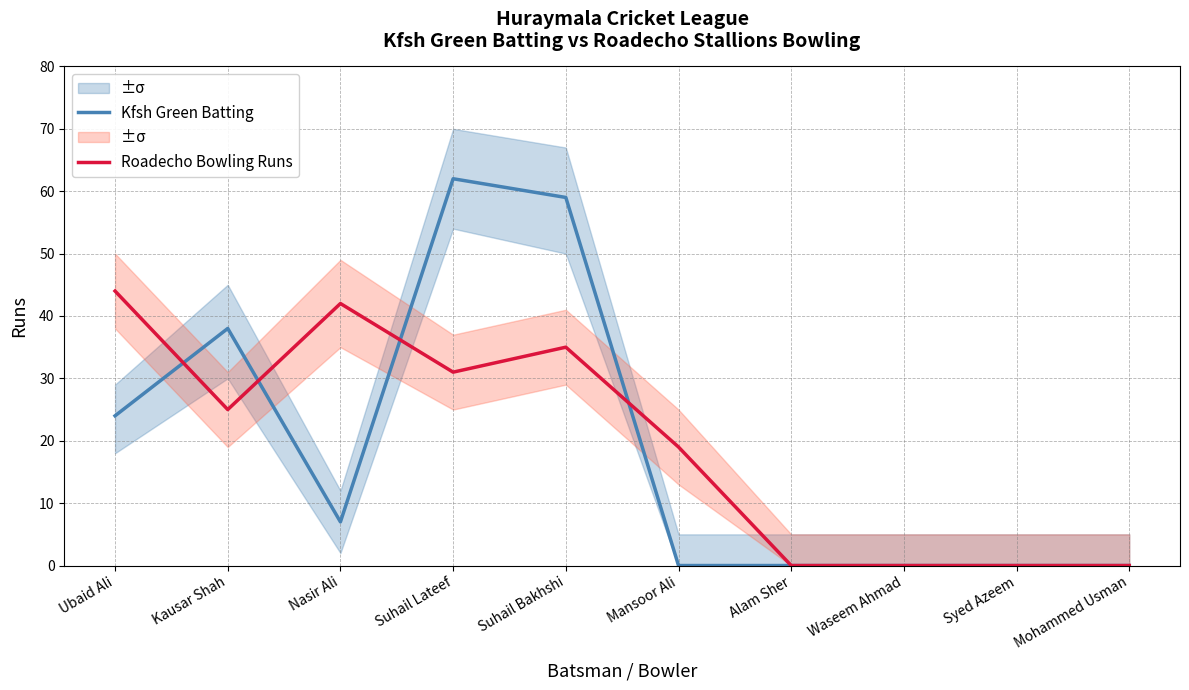

What is the maximum value for Roadecho Bowling Runs?

44